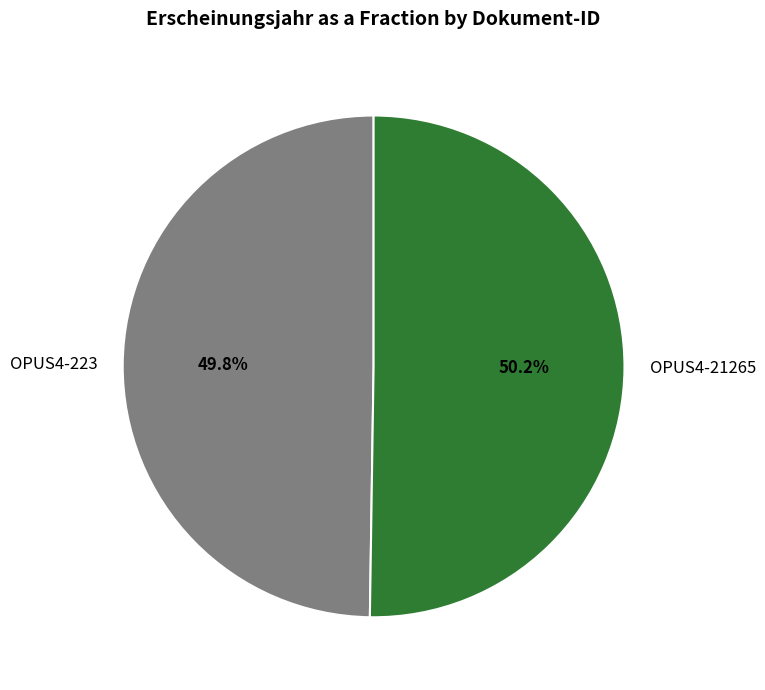

To the nearest percent, what percentage of the pie is OPUS4-223?

50%